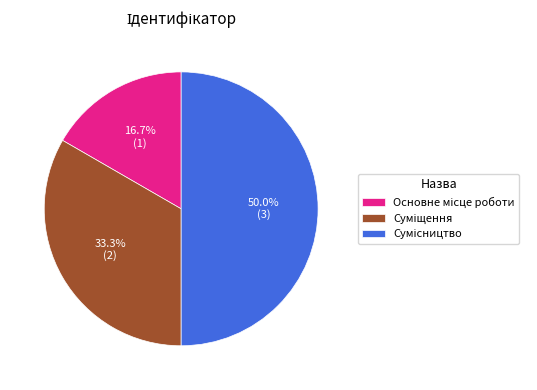

Which slice is the smallest?

Основне місце роботи